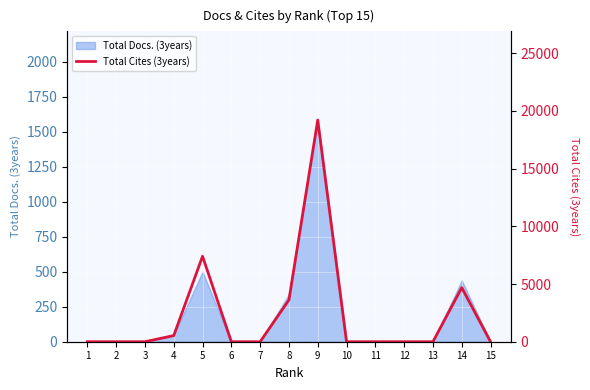

At which category does the data reach its first local peak?

5